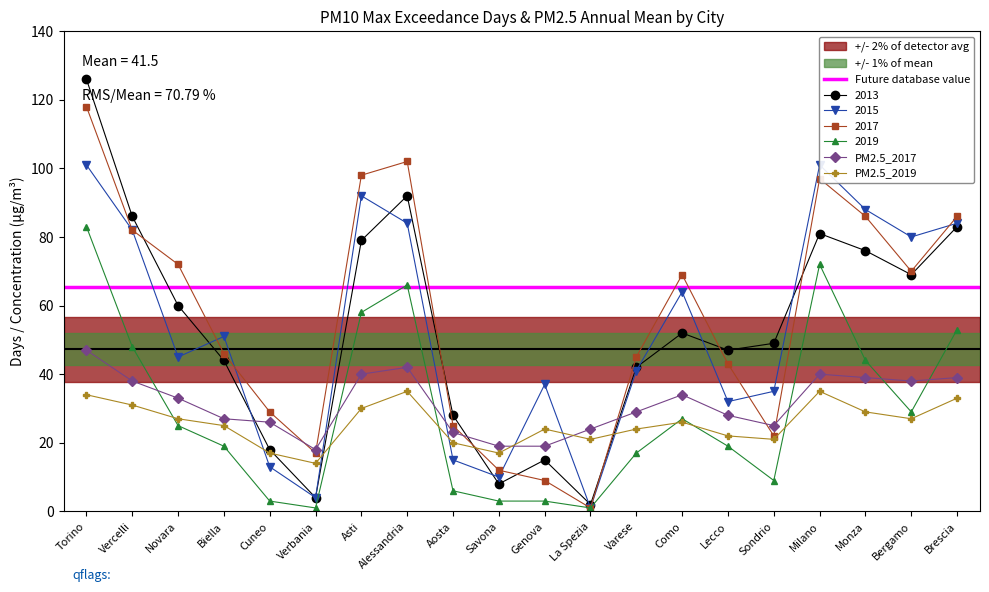

True or false: 2013 has a value of 15 at Genova.

True